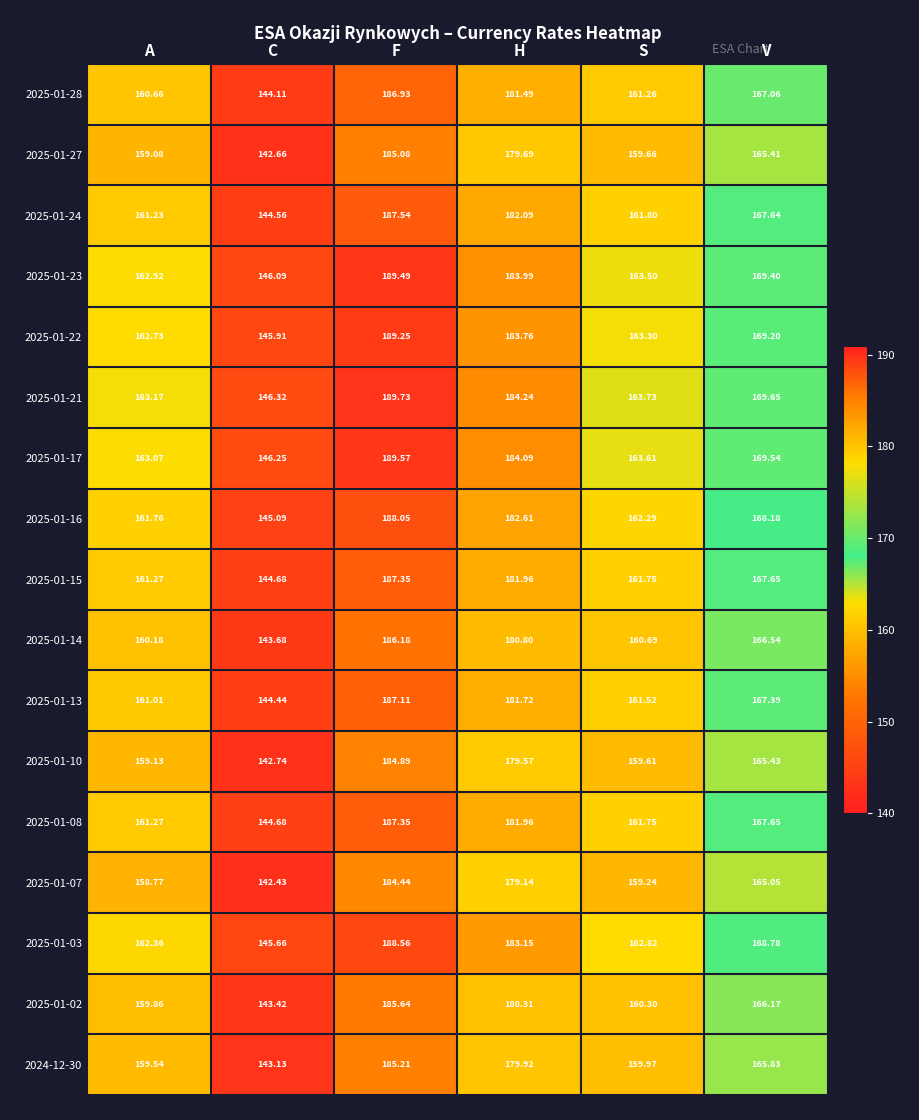

Which label corresponds to the smallest value in the chart?

C